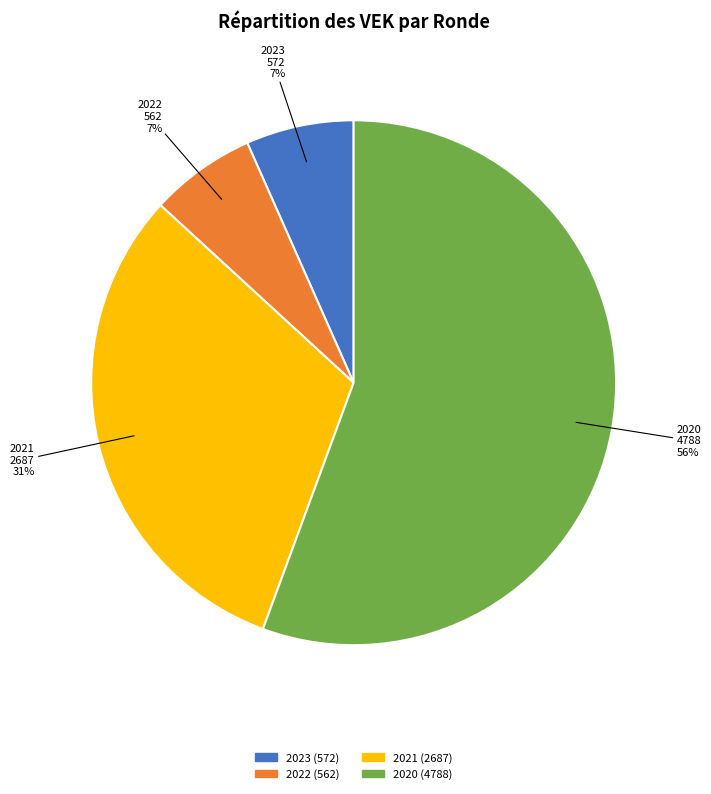

To the nearest percent, what is the difference between the largest and smallest slice percentages?

49%